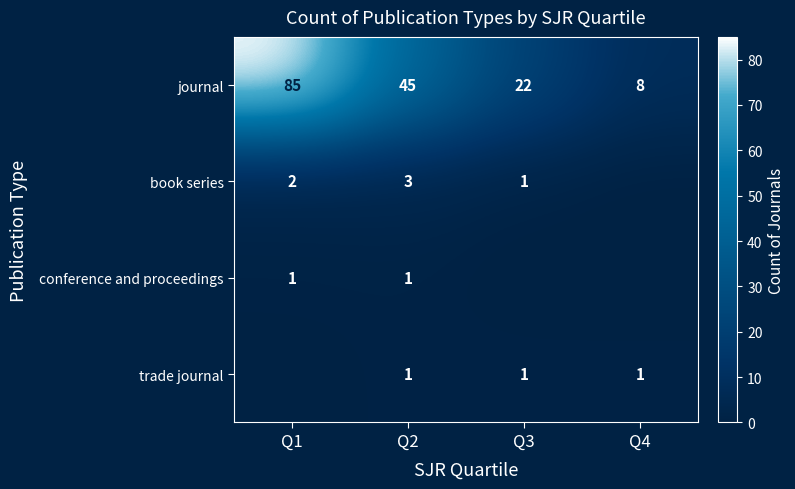

Is the value of journal at Q3 greater than the value of trade journal at Q4?

Yes